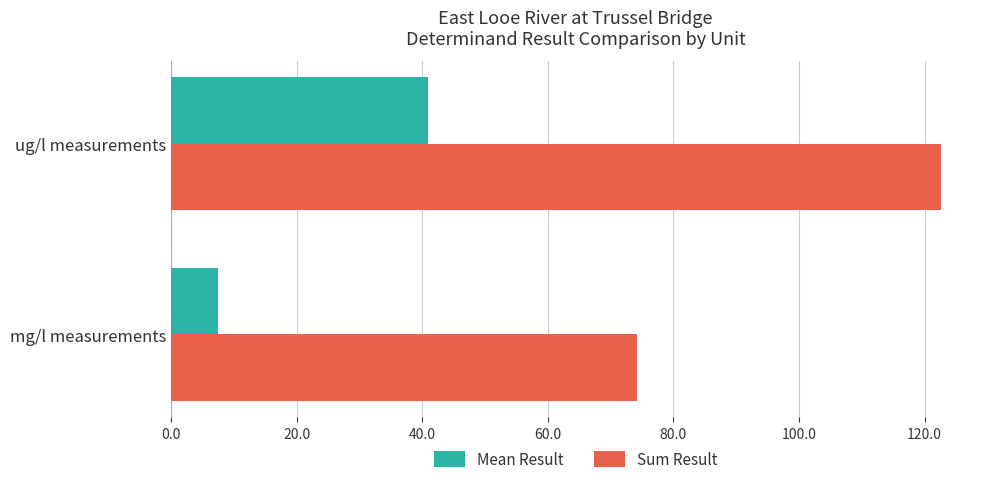

What are all the series names shown in the legend?

Mean Result, Sum Result